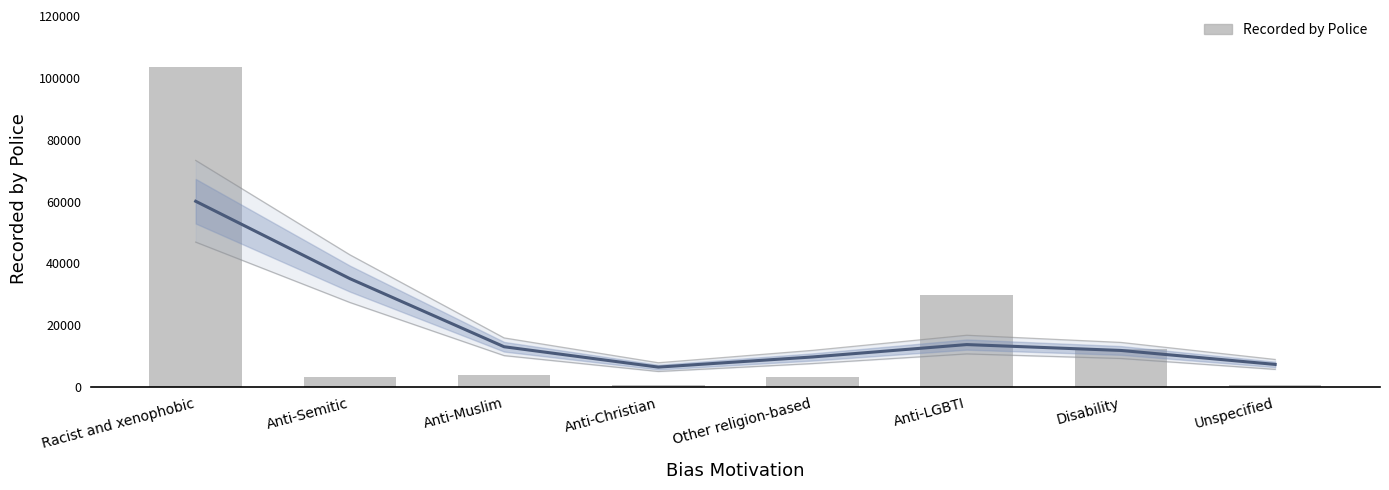

Rank the categories by value from lowest to highest.

Anti-Christian, Unspecified, Other religion-based, Anti-Semitic, Anti-Muslim, Disability, Anti-LGBTI, Racist and xenophobic